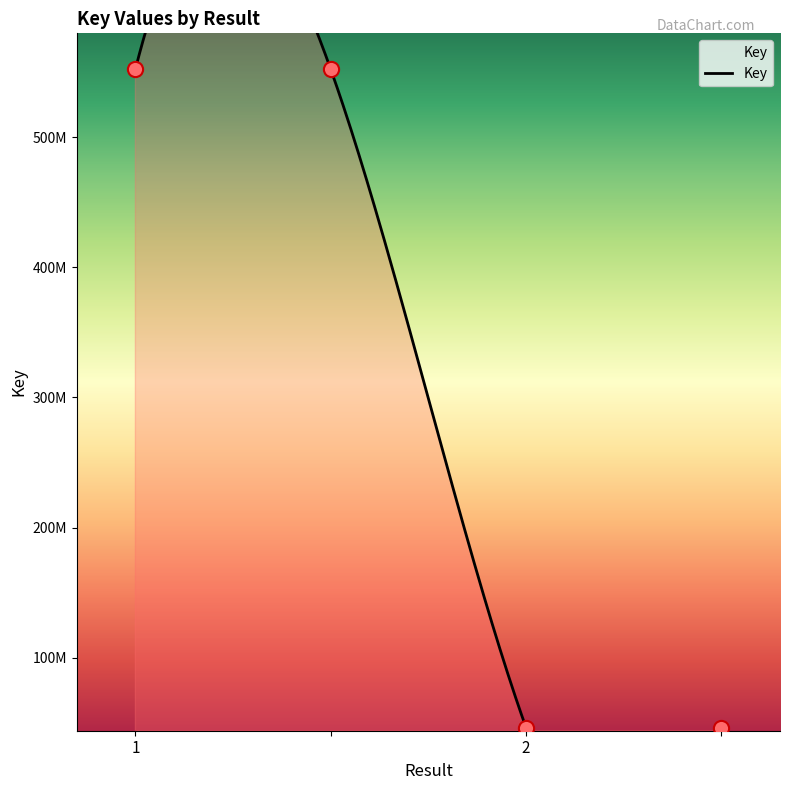

Between 1 and , which is larger?

1